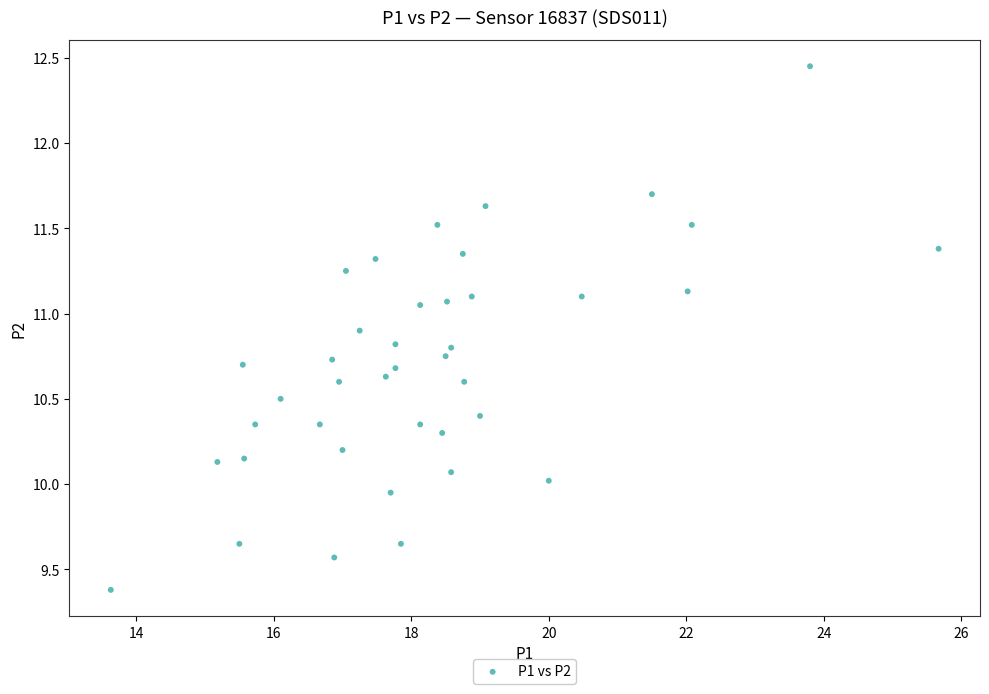

What is the range of X values (max minus min)?

12.0